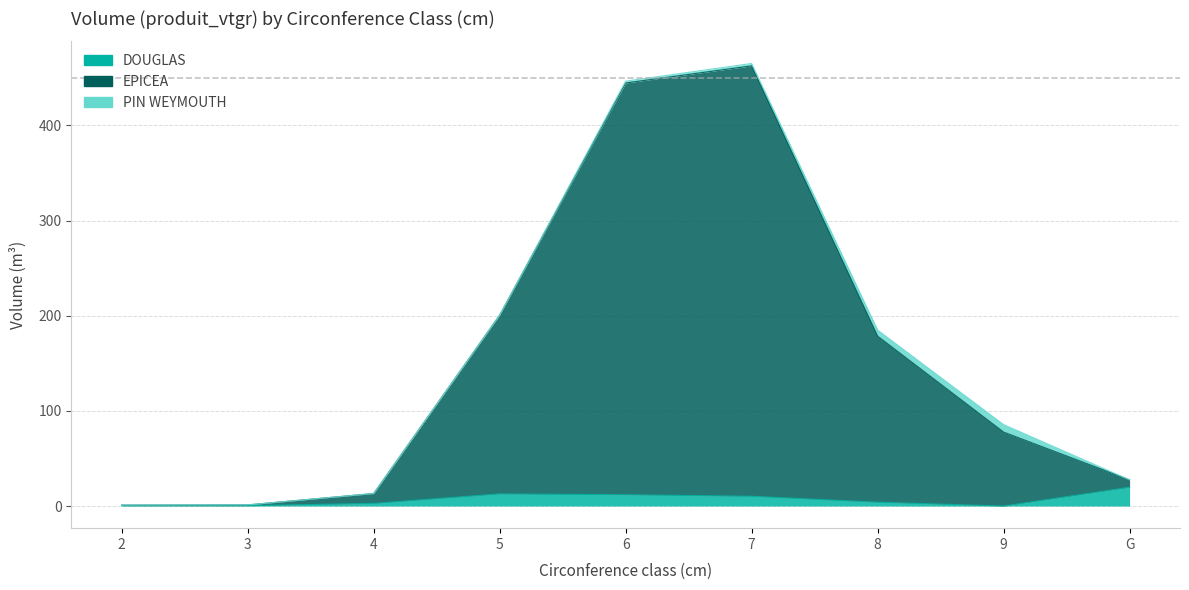

What is the spread (max minus min) of values at 4?

10.4